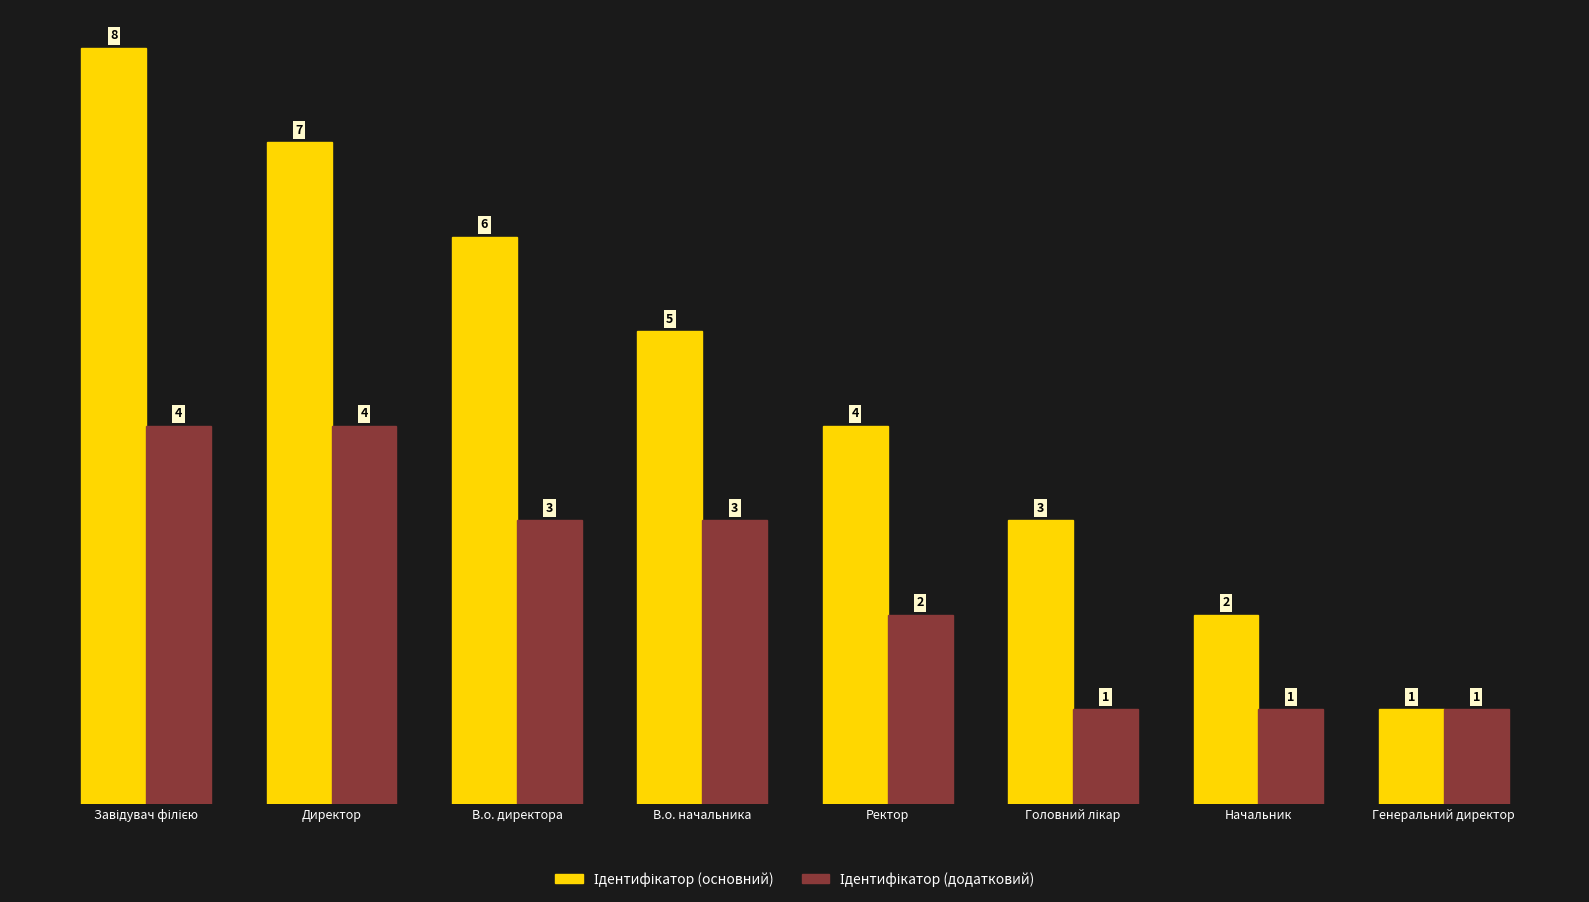

What is the greatest value displayed?

8